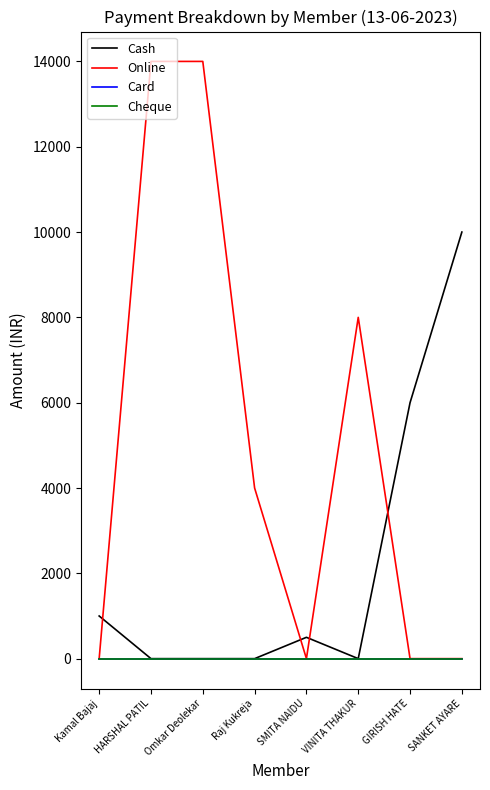

At which category does the chart reach its minimum across all series?

HARSHAL PATIL